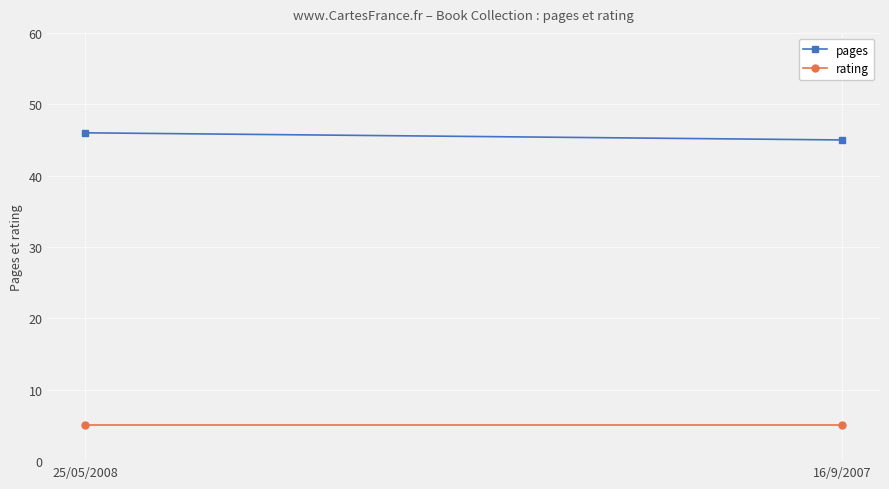

Between 16/9/2007 and 25/05/2008, which is larger?

25/05/2008